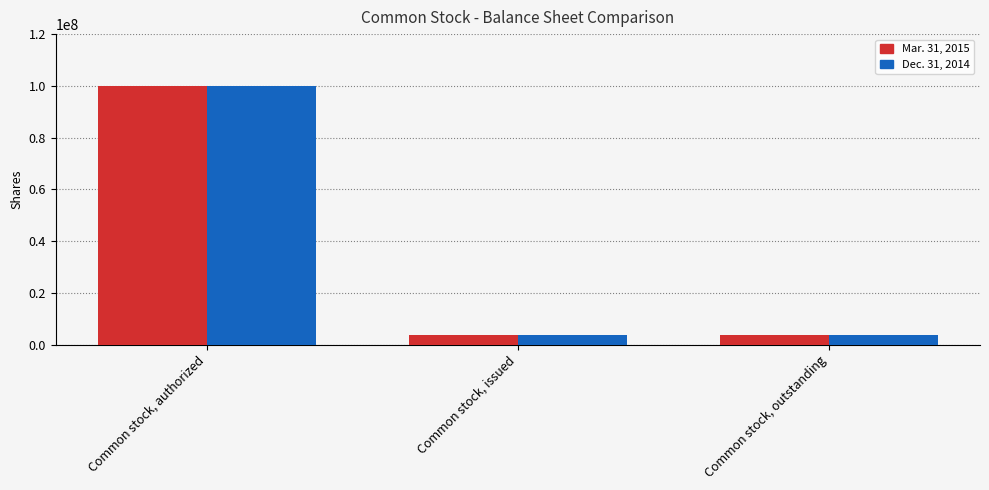

What is the difference between the Mar. 31, 2015 values at Common stock, authorized and Common stock, issued?

96500000